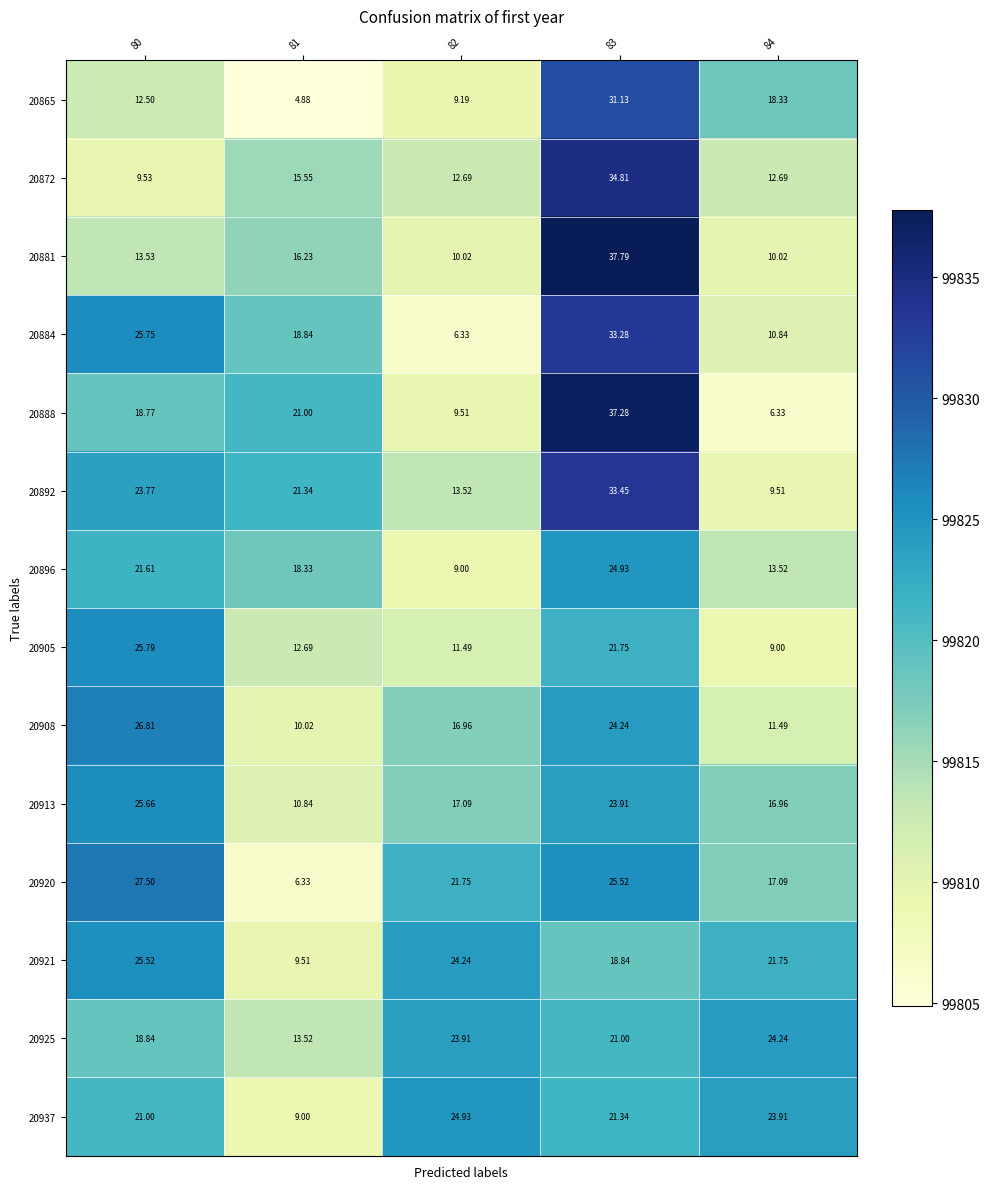

Between 80 and 84, which series saw the biggest shift?

20905